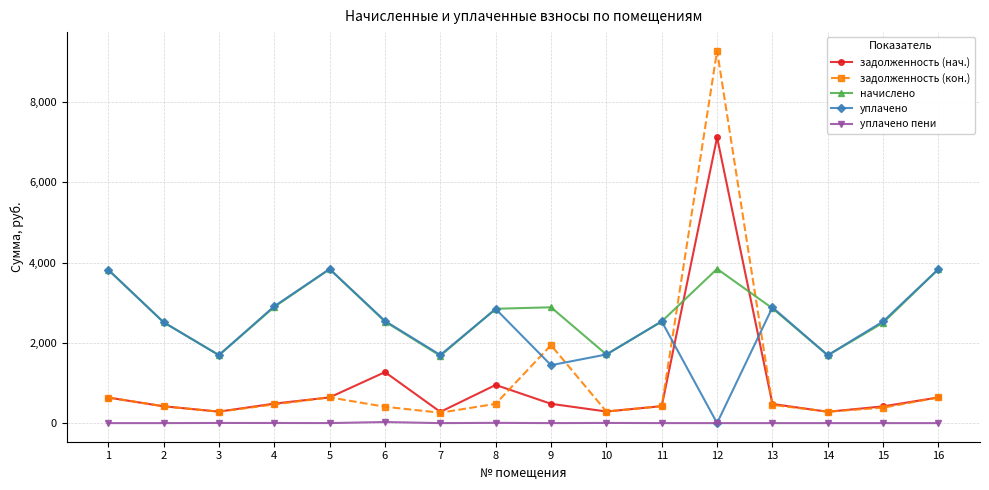

What is the sum of the начислено values at 2 and 11?

5046.7